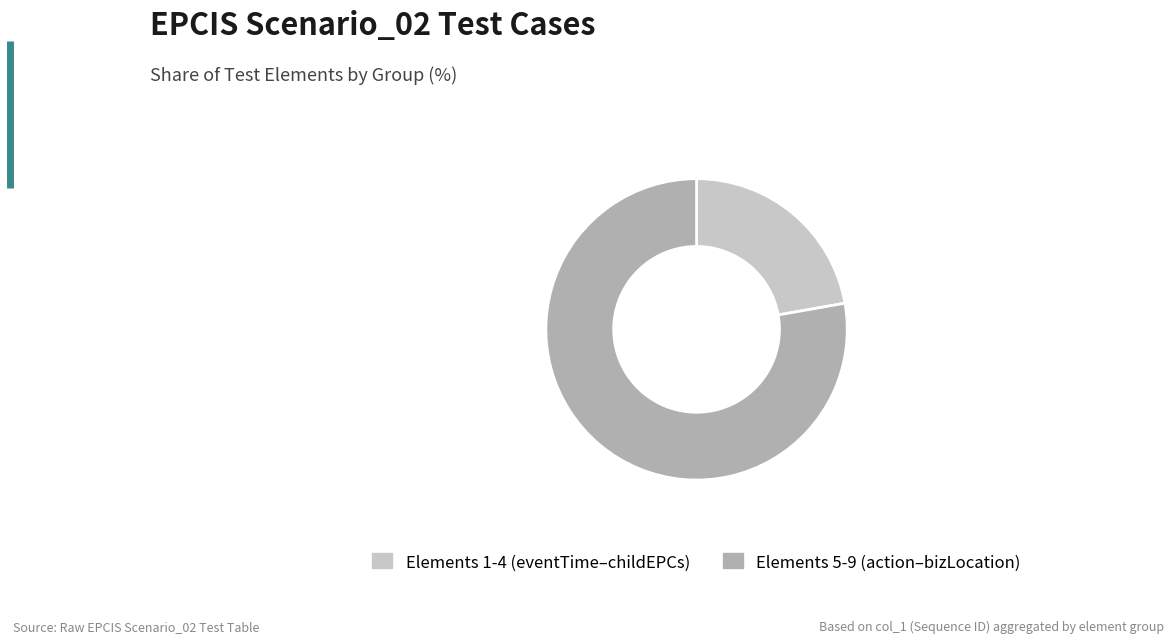

Is there any slice that represents more than half of the pie?

Yes